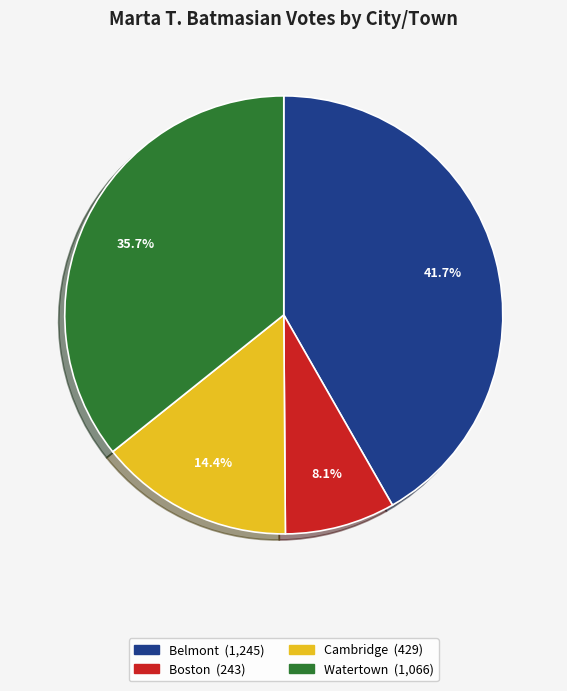

What is the ratio of the value at Boston to the value at Cambridge?

0.6